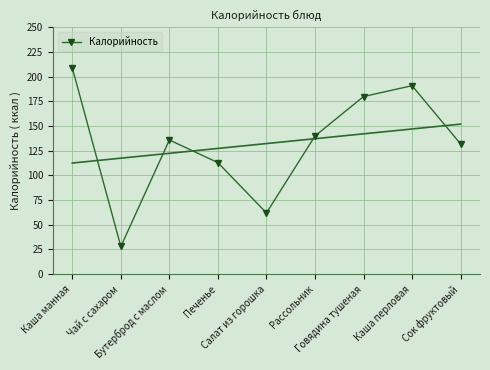

What position from the left is Чай с сахаром?

2